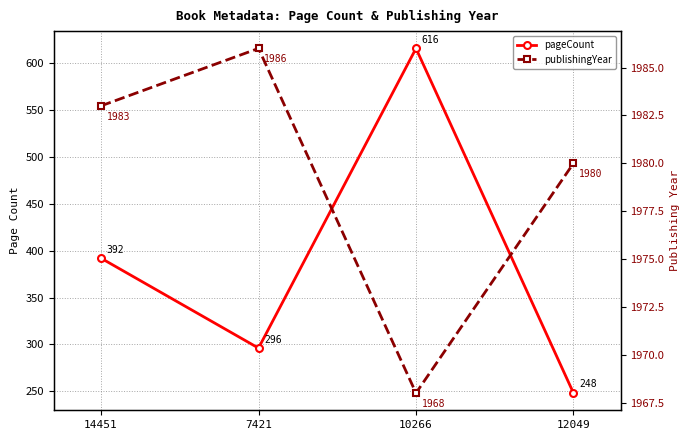

What is the label of the 1st point from the left?

14451